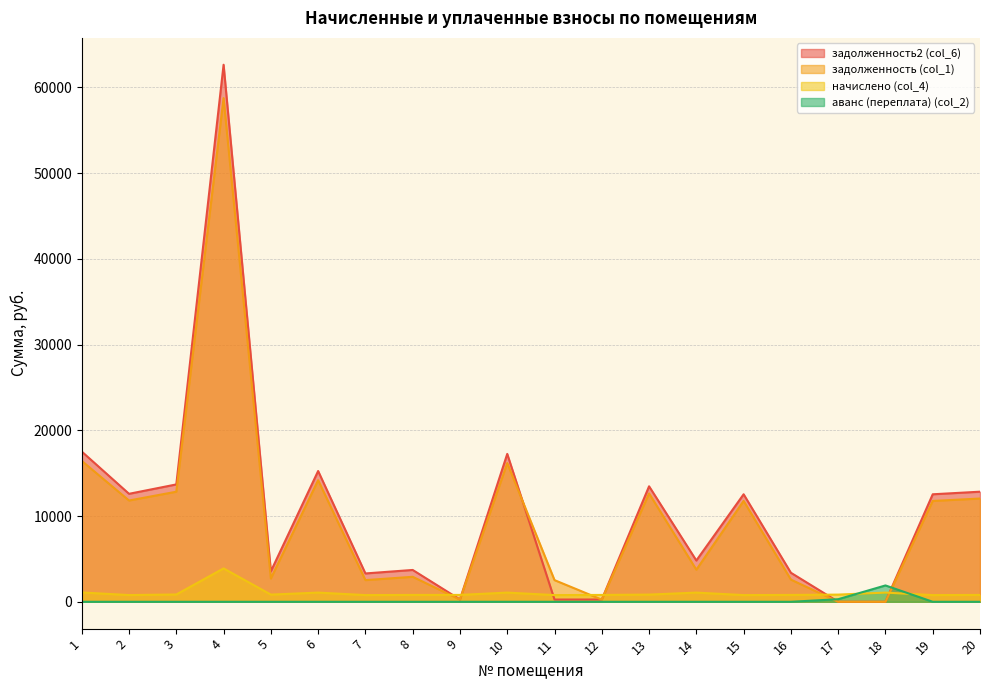

What is the minimum value for начислено (col_4)?

779.1